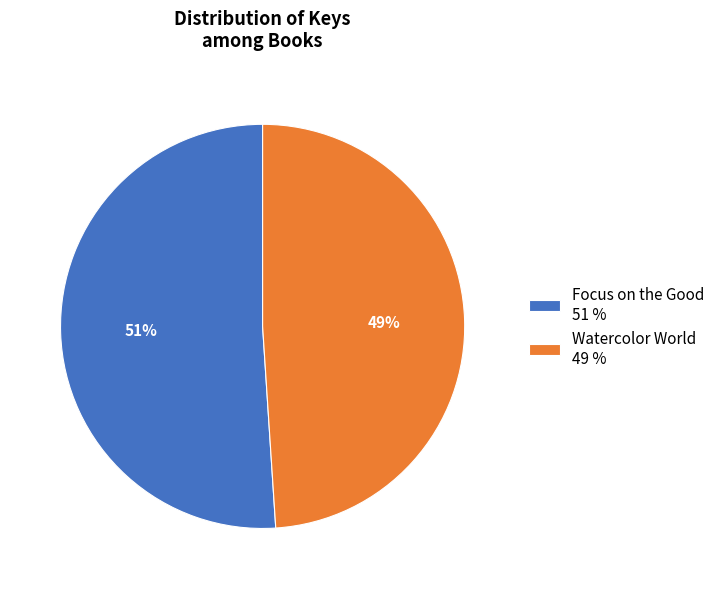

Is Watercolor World the majority of the pie?

No